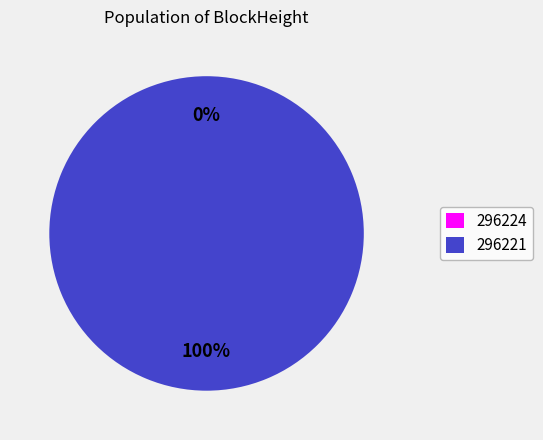

How many slices are in this pie chart?

2